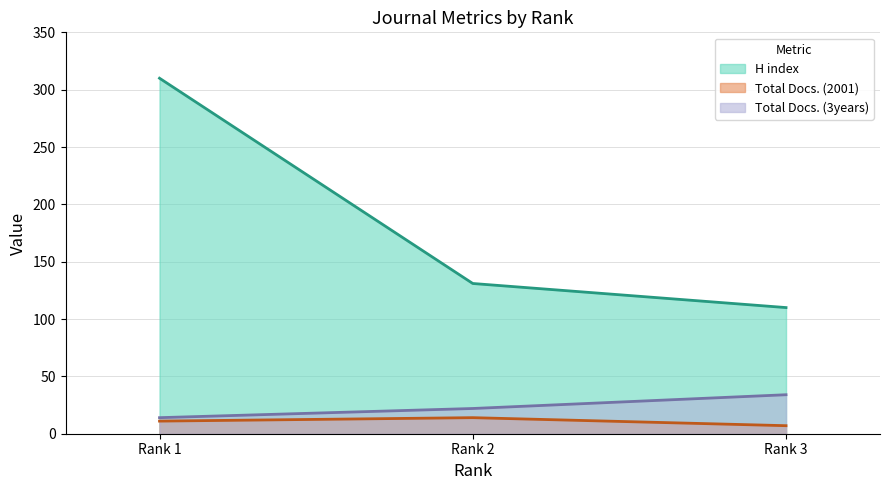

At which category does the chart reach its peak across all series?

Rank 1